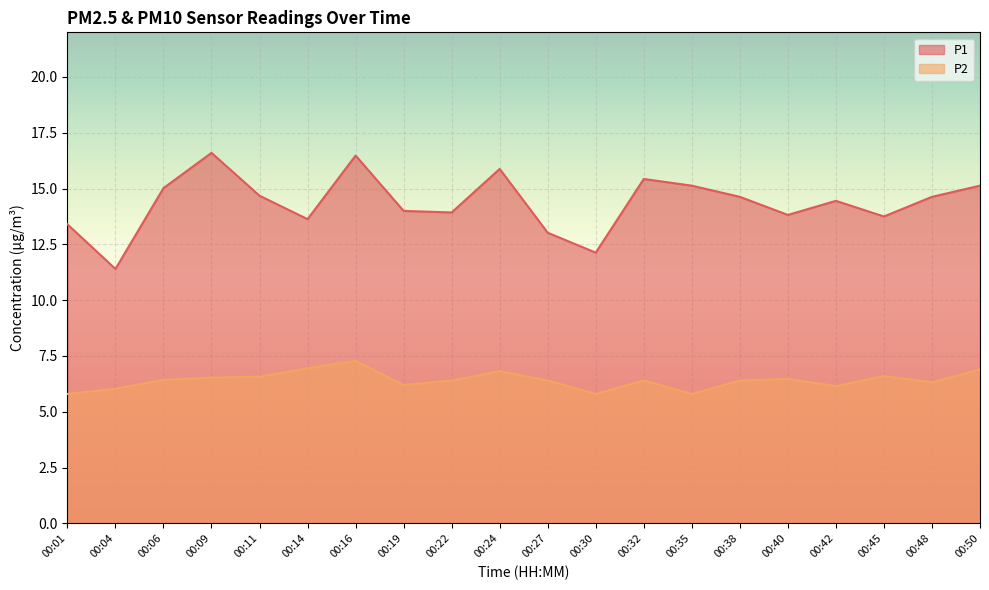

Where does the P2 series first go above 6?

00:04